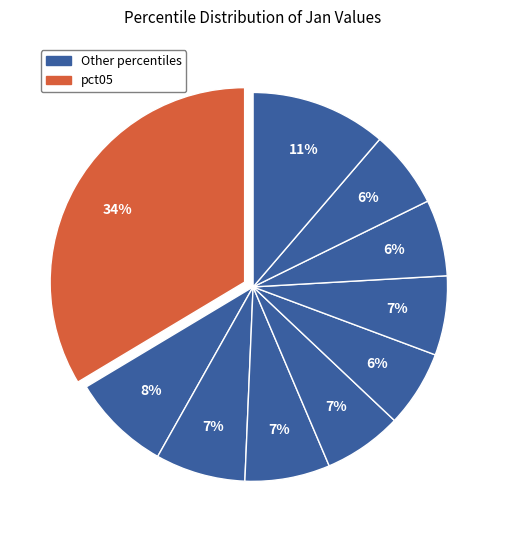

Count the number of slices in the pie.

10